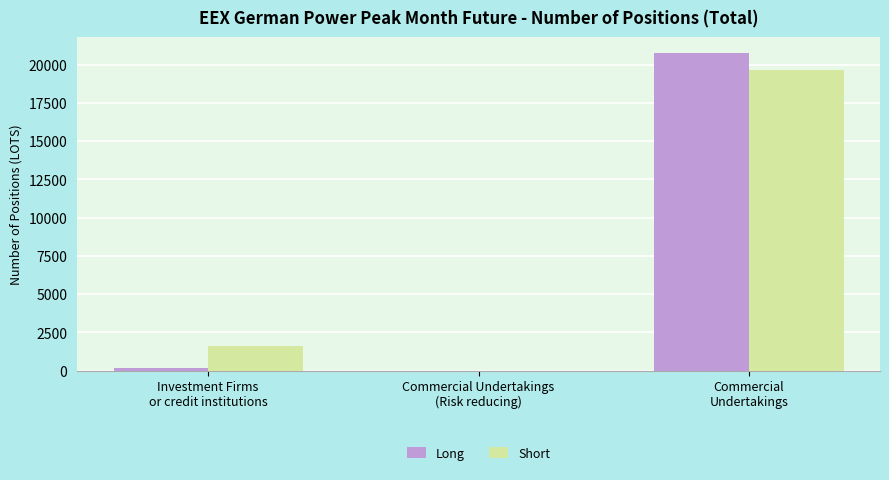

Where is Short nearest to the value 9843?

Investment Firms
or credit institutions